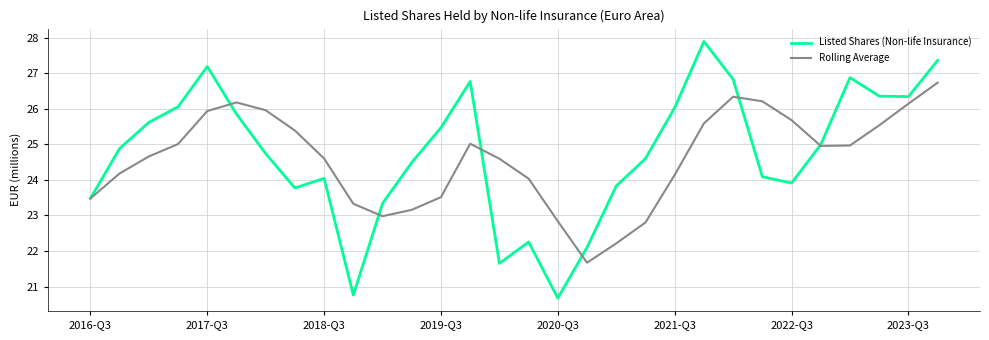

Which series has the largest range (max minus min)?

Listed Shares (Non-life Insurance)